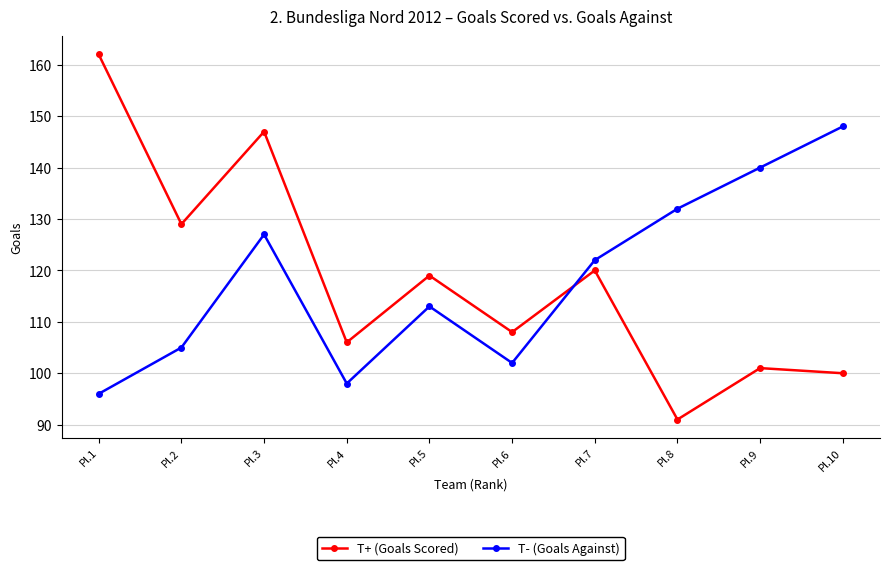

How many interior local valleys does the T- (Goals Against) series have?

2